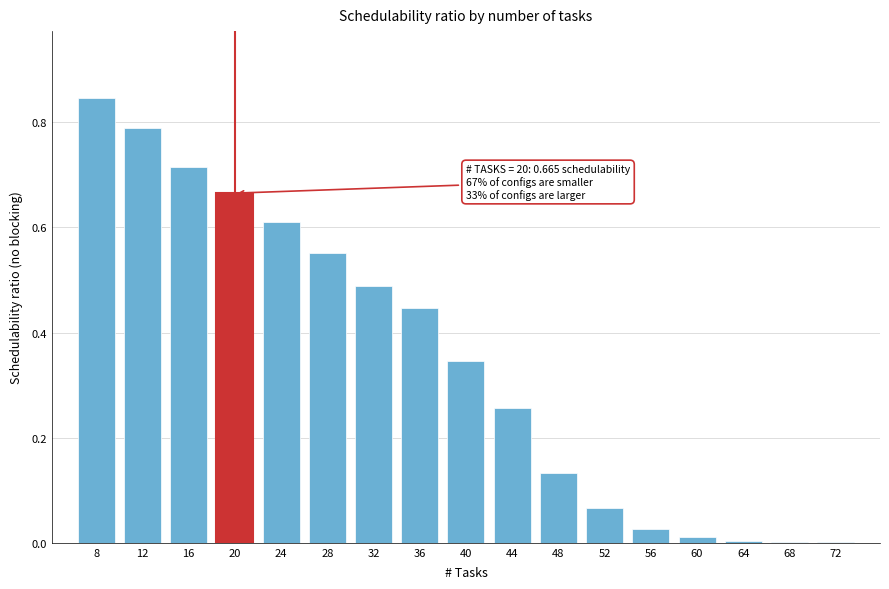

True or false: the data shows 0.3 at 8.

False